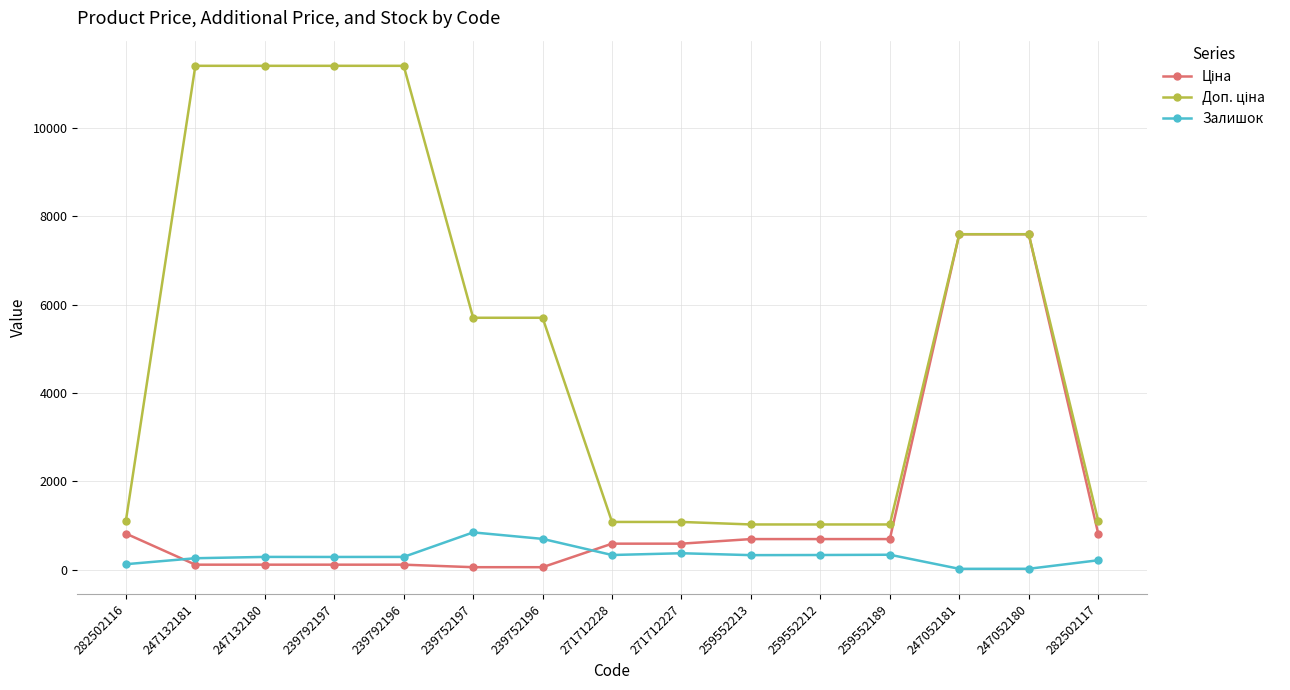

At how many categories does at least one series exceed 1308?

8